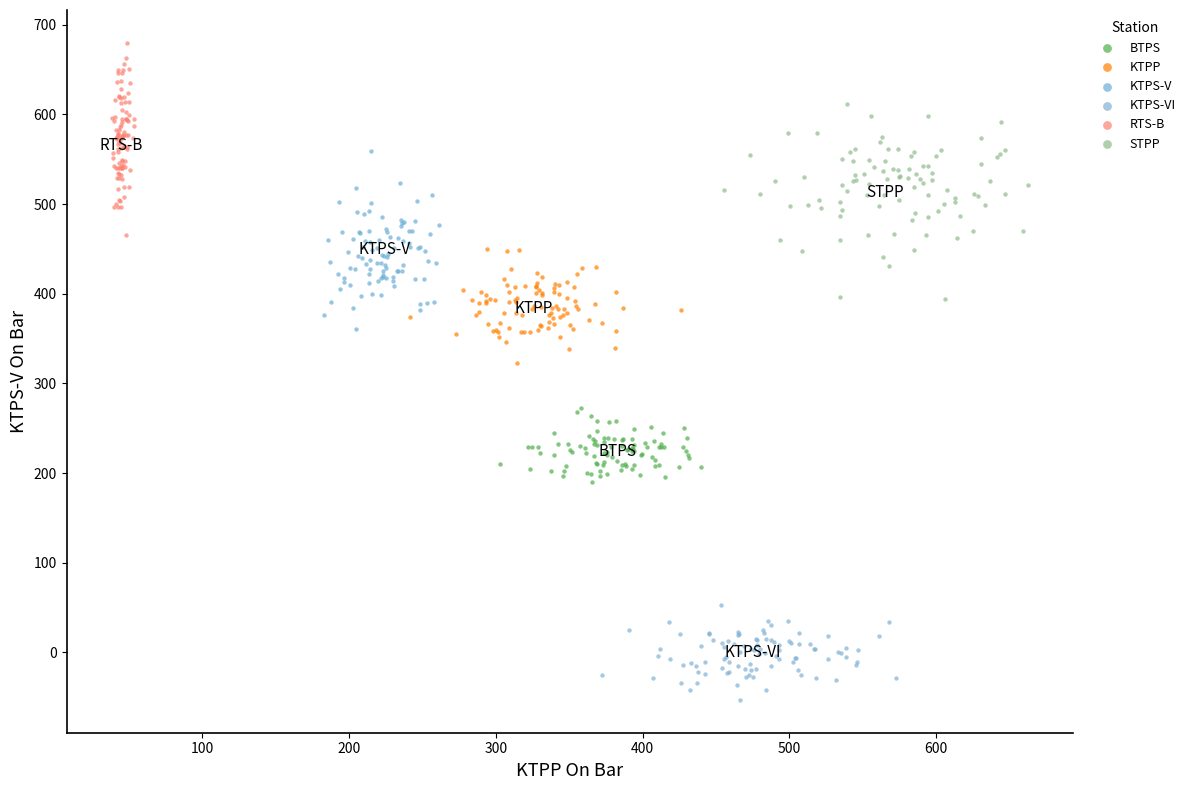

Which series reaches the minimum Y coordinate?

KTPS-VI